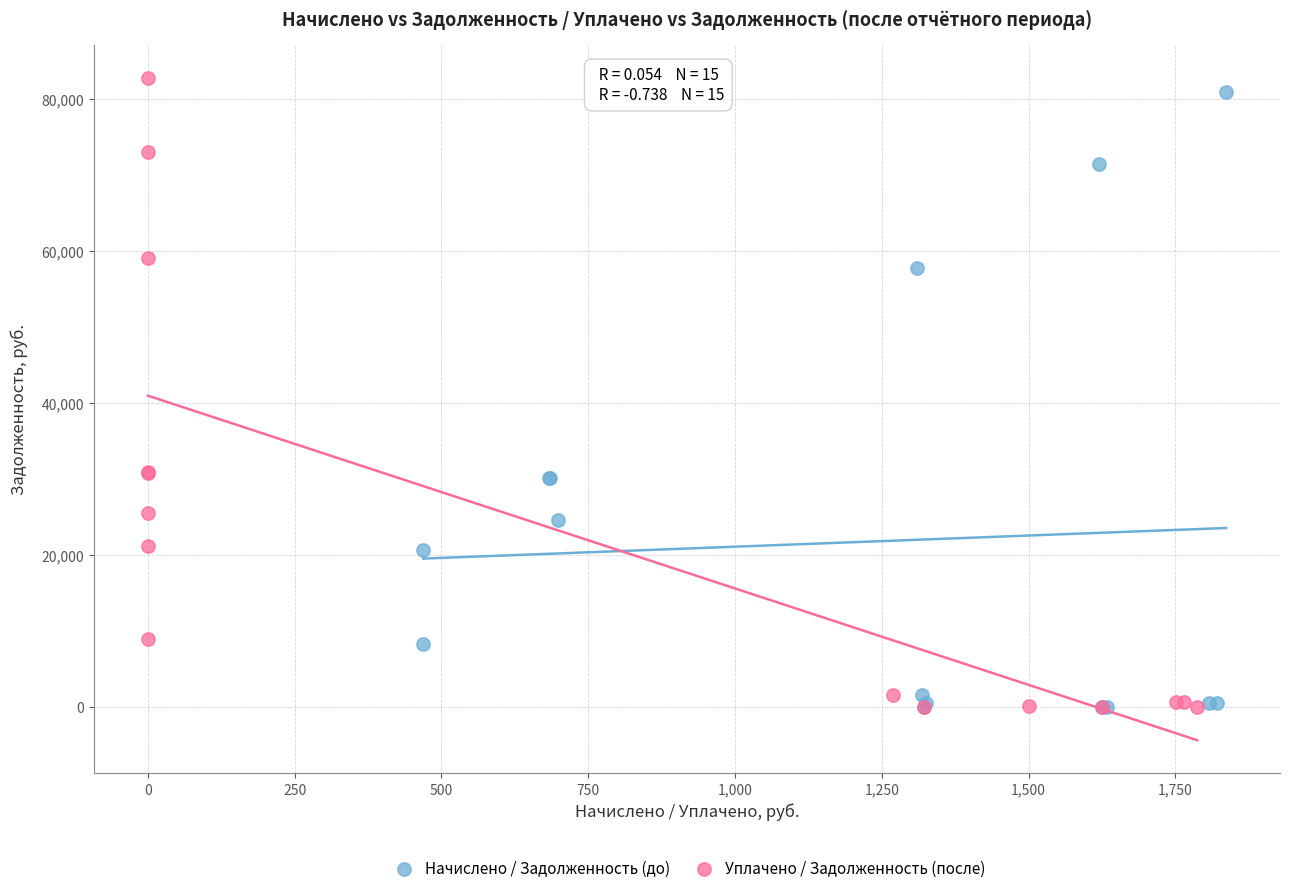

Which series has the widest spread of Y values?

Уплачено / Задолженность (после)